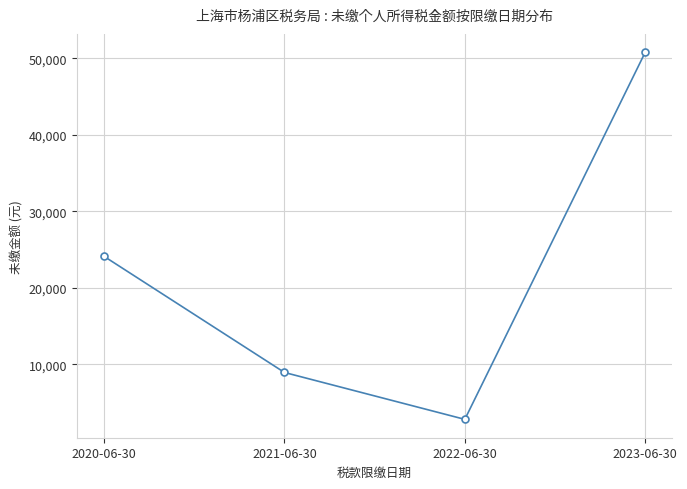

Reading right to left, transcribe all the data shown in this chart.

2023-06-30=50776.1	2022-06-30=2796.0	2021-06-30=8926.5	2020-06-30=24103.2